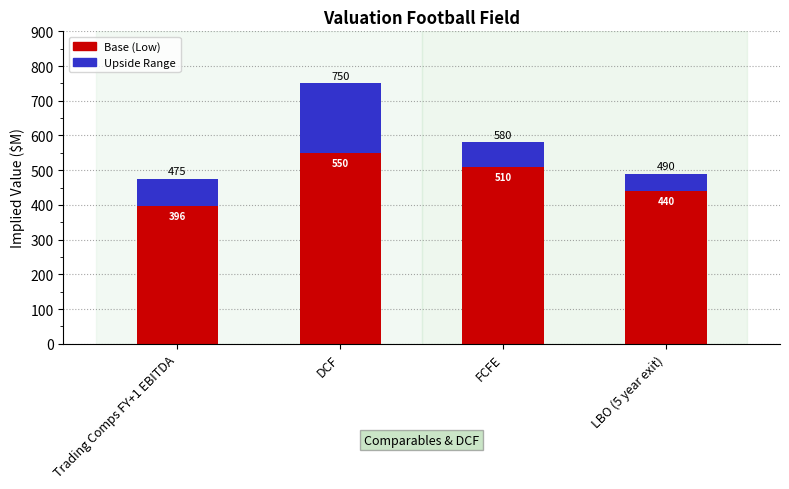

At which category is the sum across all series the highest?

DCF